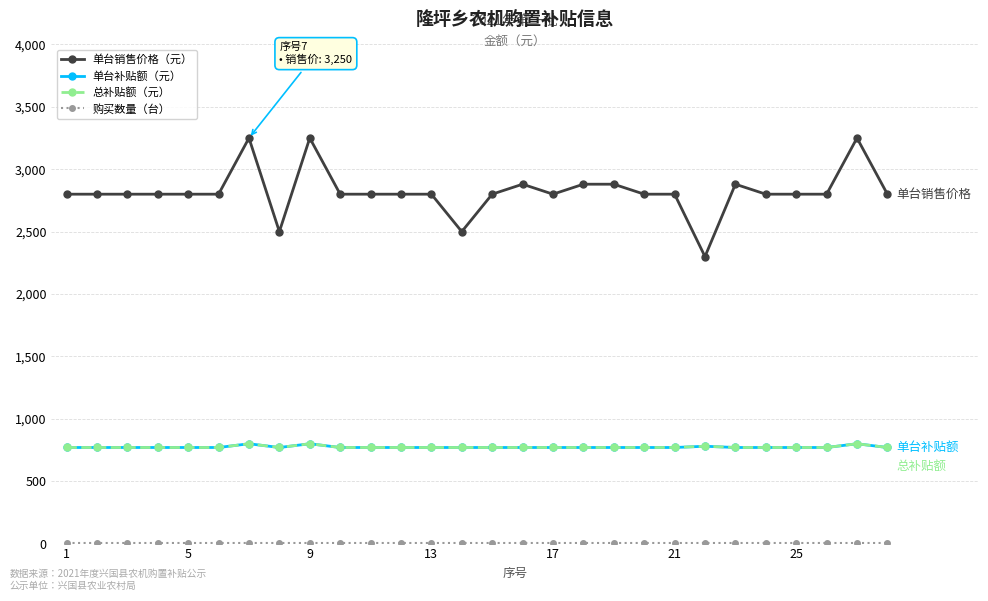

Does the chart have visible grid lines?

Yes